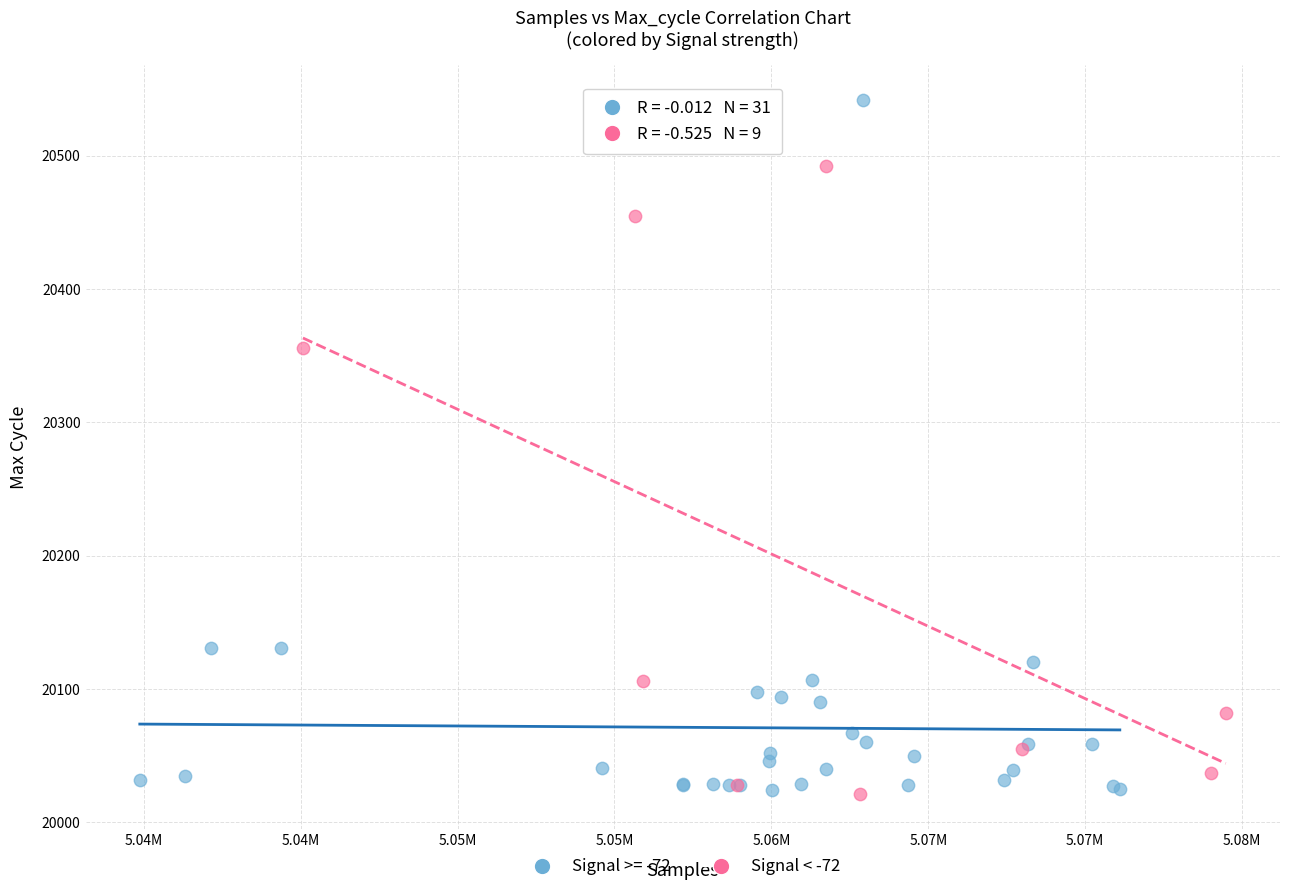

Which series reaches the maximum Y coordinate?

Signal >= -72